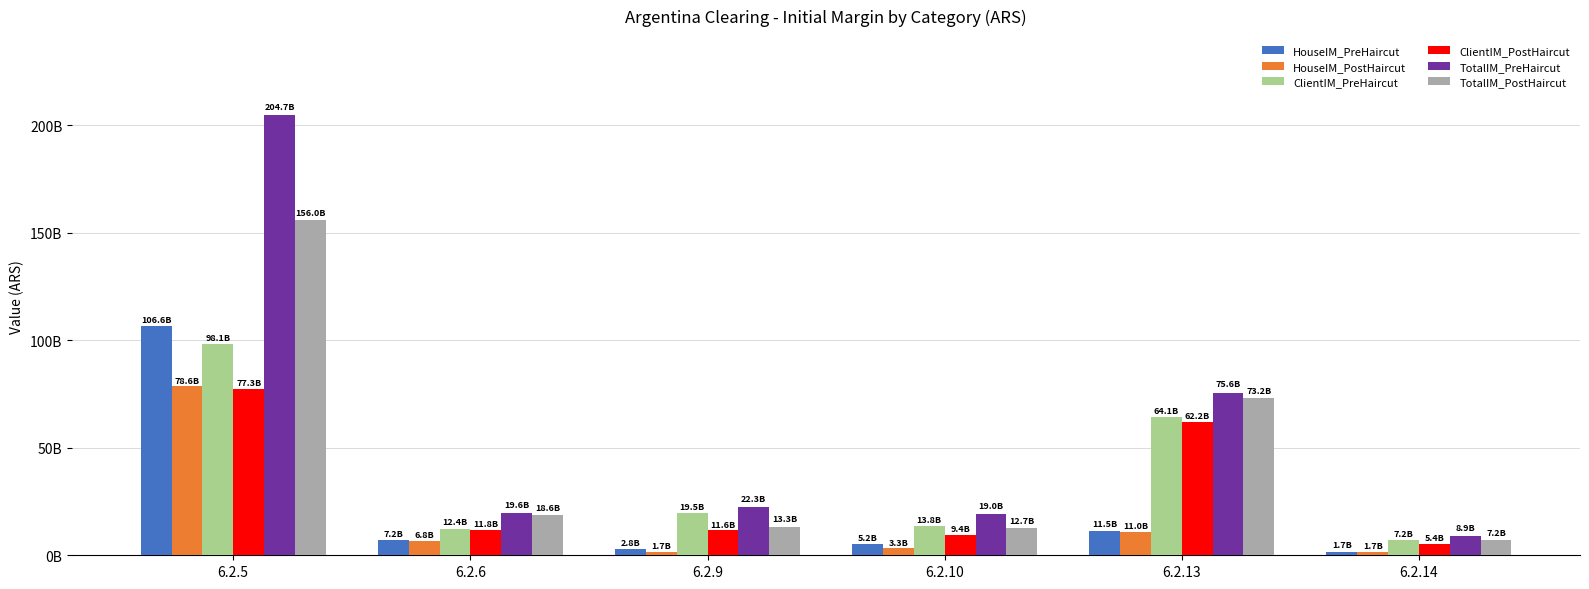

What are all the series names shown in the legend?

HouseIM_PreHaircut, HouseIM_PostHaircut, ClientIM_PreHaircut, ClientIM_PostHaircut, TotalIM_PreHaircut, TotalIM_PostHaircut